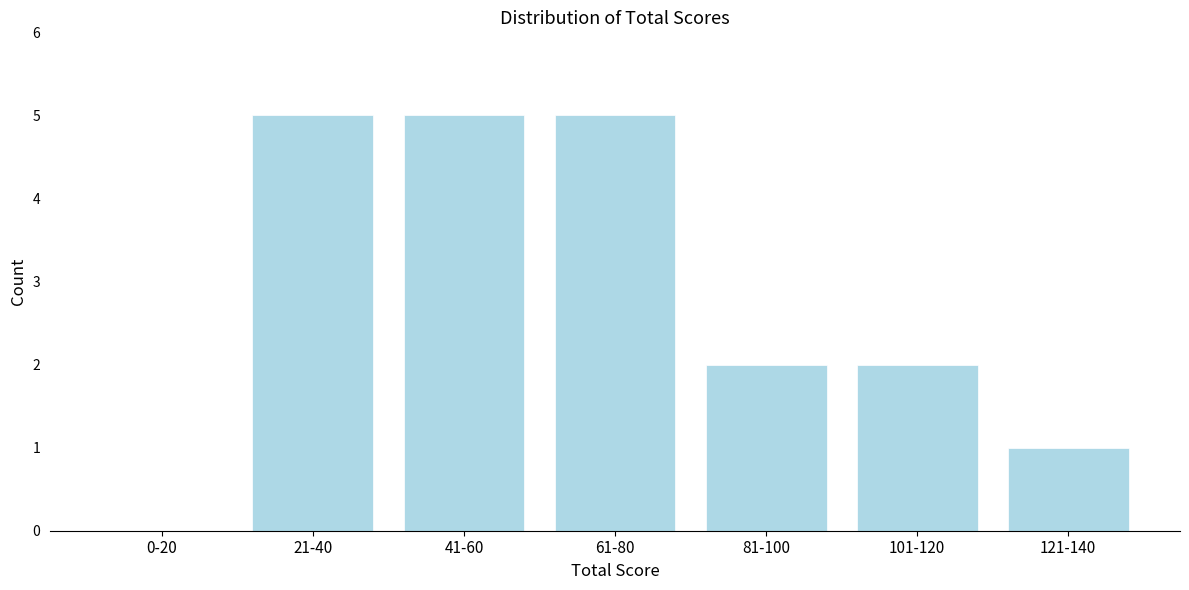

Reading left to right, list all the values displayed in this chart.

0-20=0	21-40=5	41-60=5	61-80=5	81-100=2	101-120=2	121-140=1